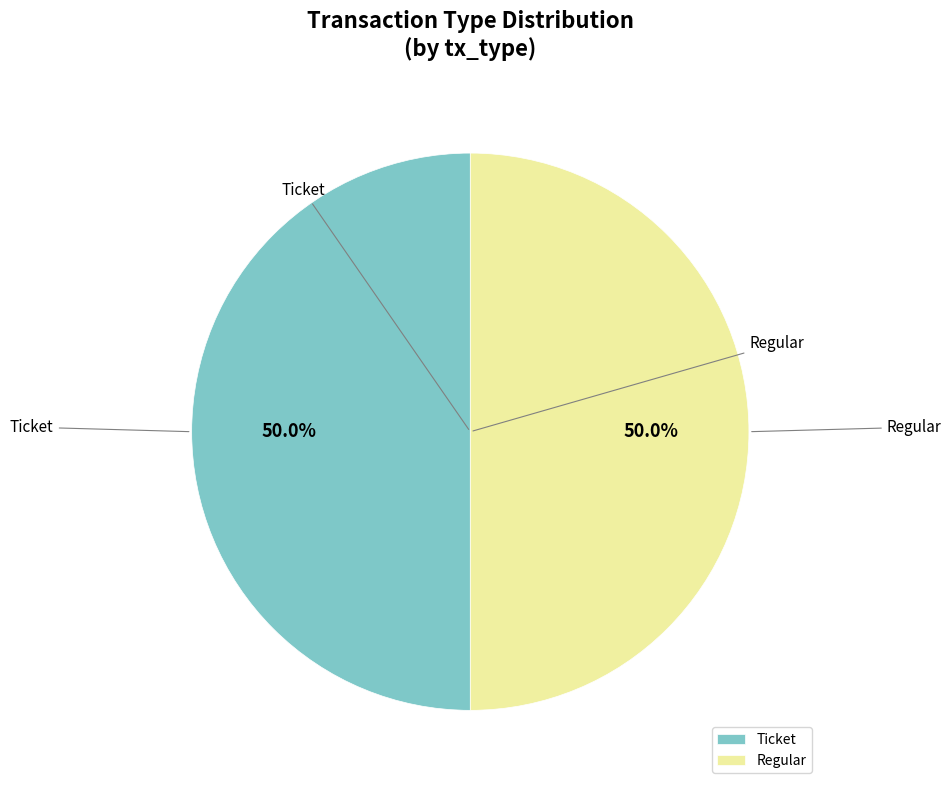

What percentage do Regular and Ticket together represent?

100.0%